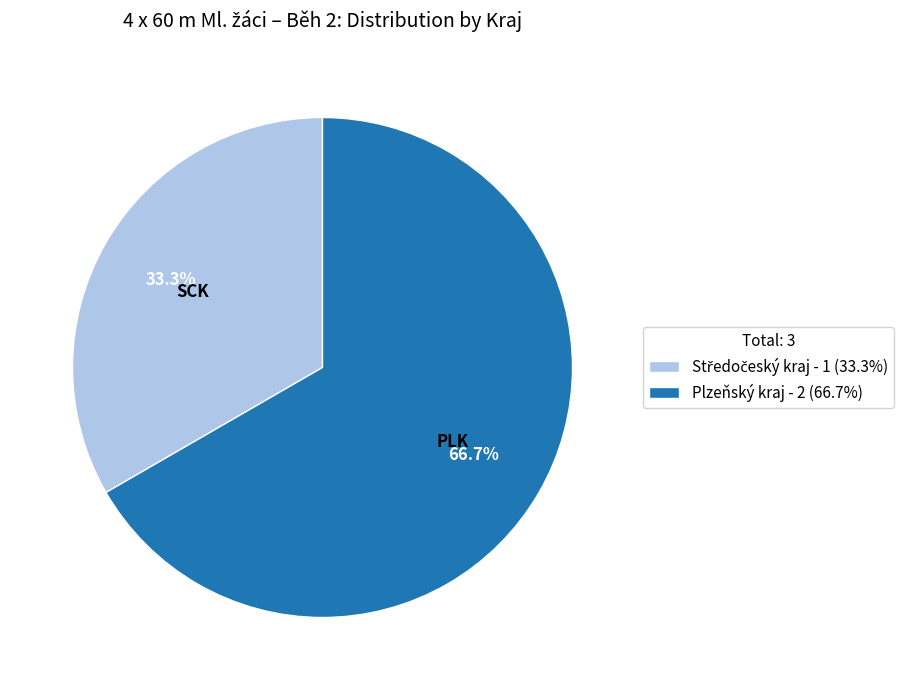

Which slice represents more than half of the pie?

Plzeňský kraj